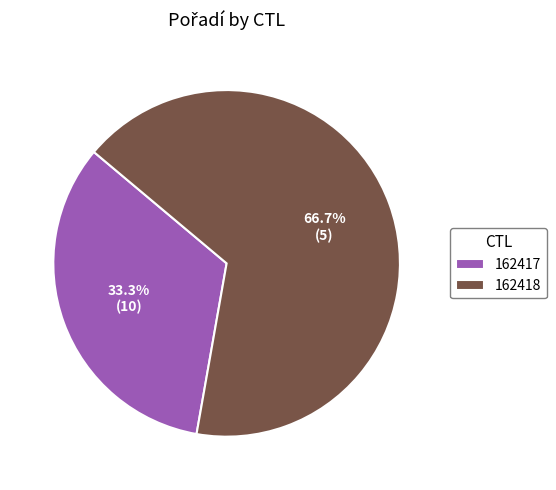

To the nearest percent, what is the difference between the 162417 and 162418 slice percentages?

33%